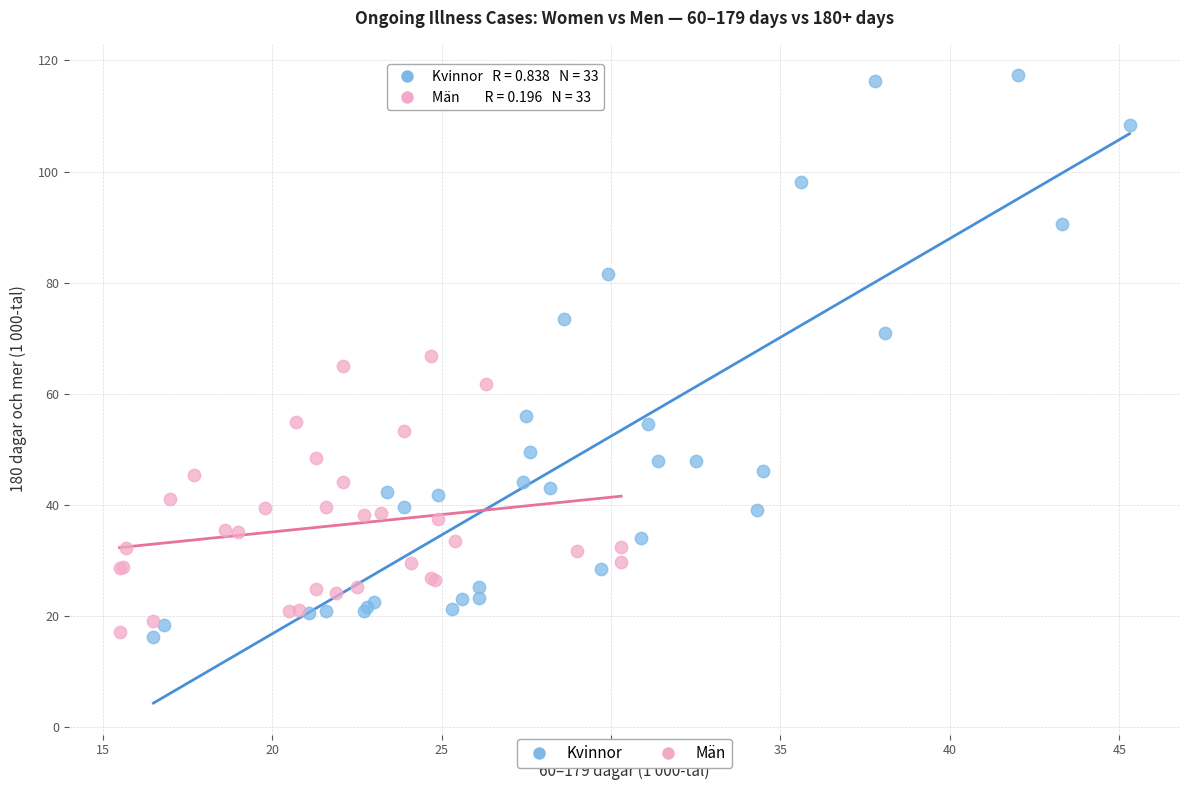

Which series has the largest Y range (max minus min)?

Kvinnor